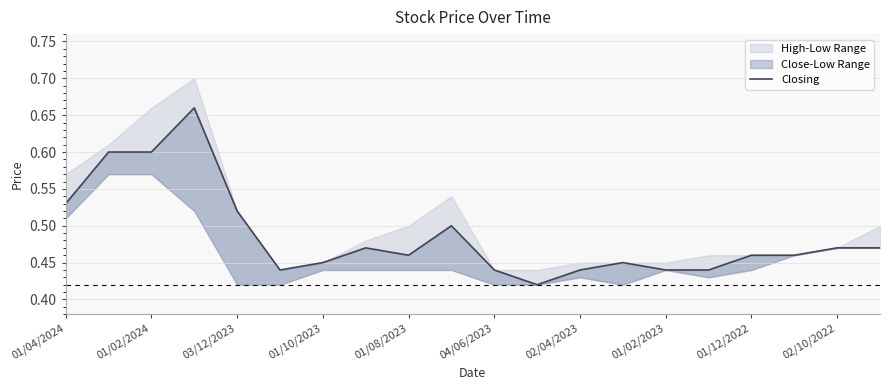

What is the greatest value displayed?

0.7